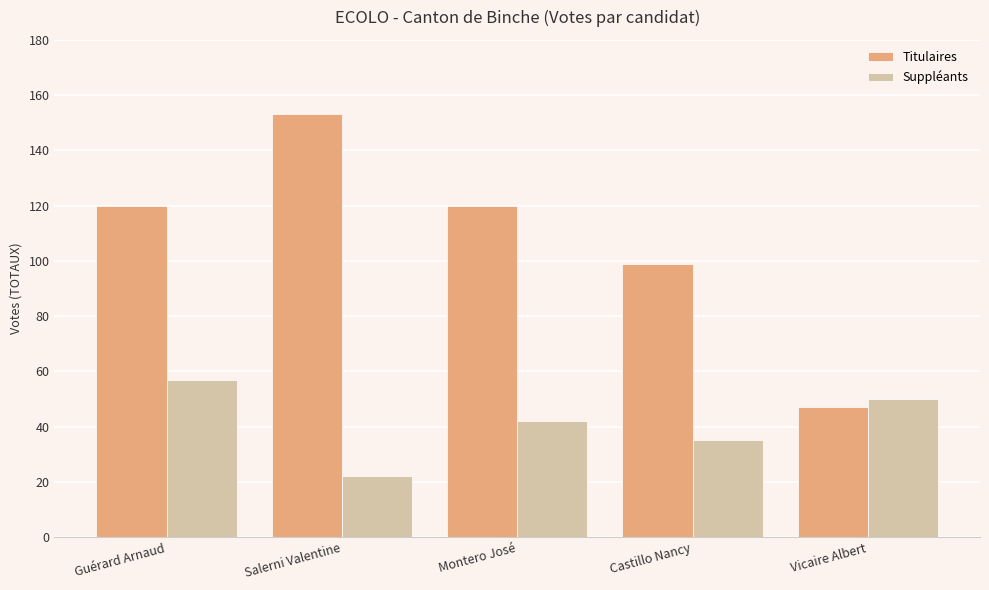

Reading right to left, transcribe all the data shown in this chart.

Titulaires: Vicaire Albert=47	Castillo Nancy=99	Montero José=120	Salerni Valentine=153	Guérard Arnaud=120
Suppléants: Vicaire Albert=50	Castillo Nancy=35	Montero José=42	Salerni Valentine=22	Guérard Arnaud=57